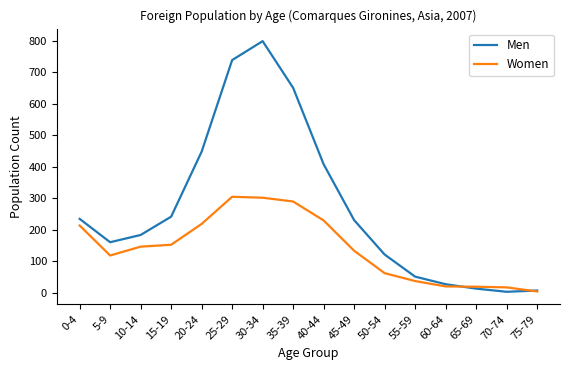

Is it true that Women equals 20 at 65-69?

True